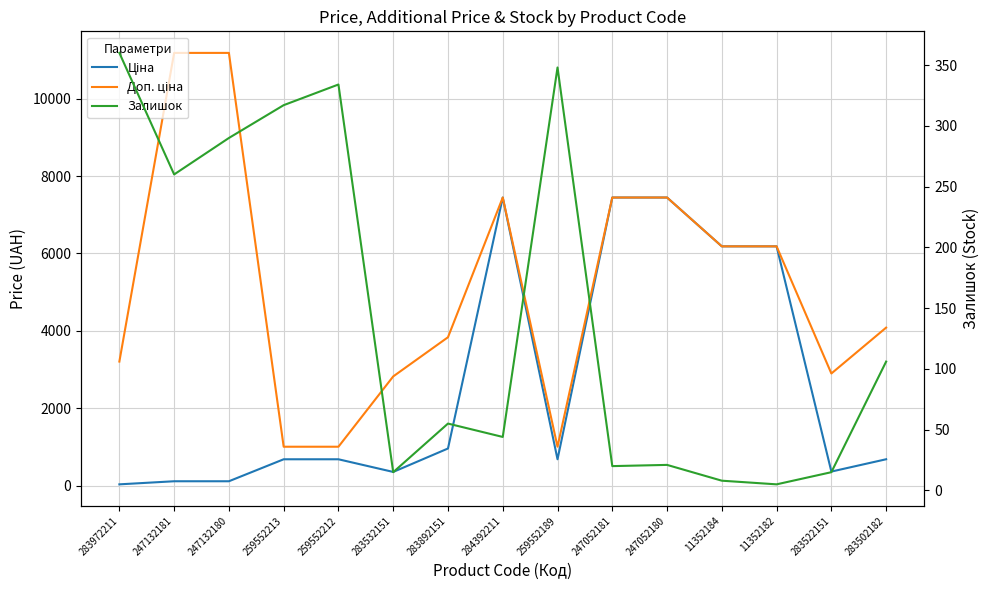

At how many categories does at least one series exceed 3980?

8